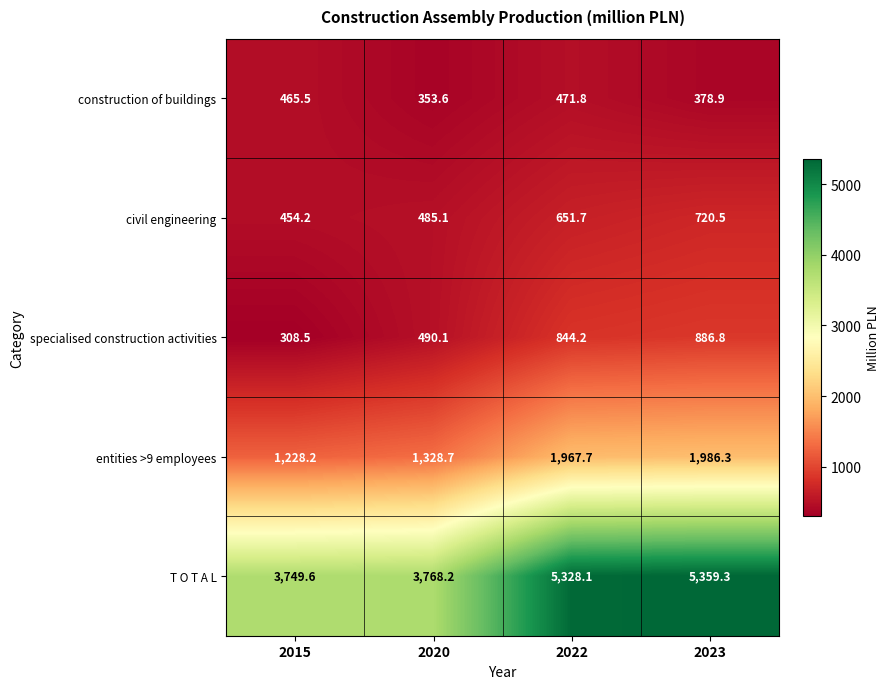

What is the difference between the maximum and second lowest values in the T O T A L series?

1591.1